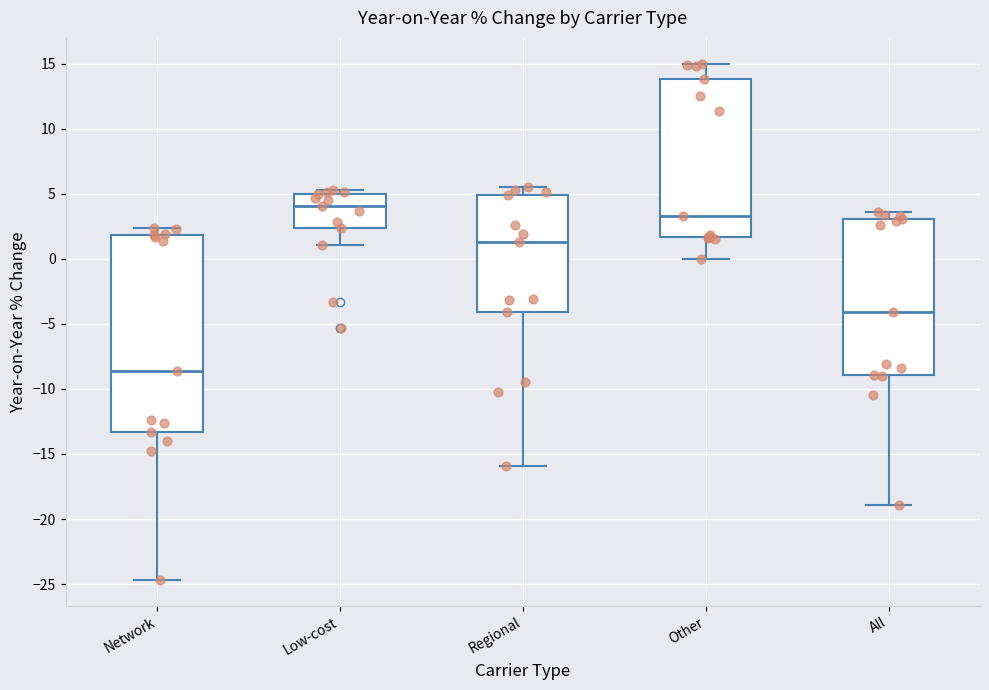

Which box's median line is the highest?

Low-cost